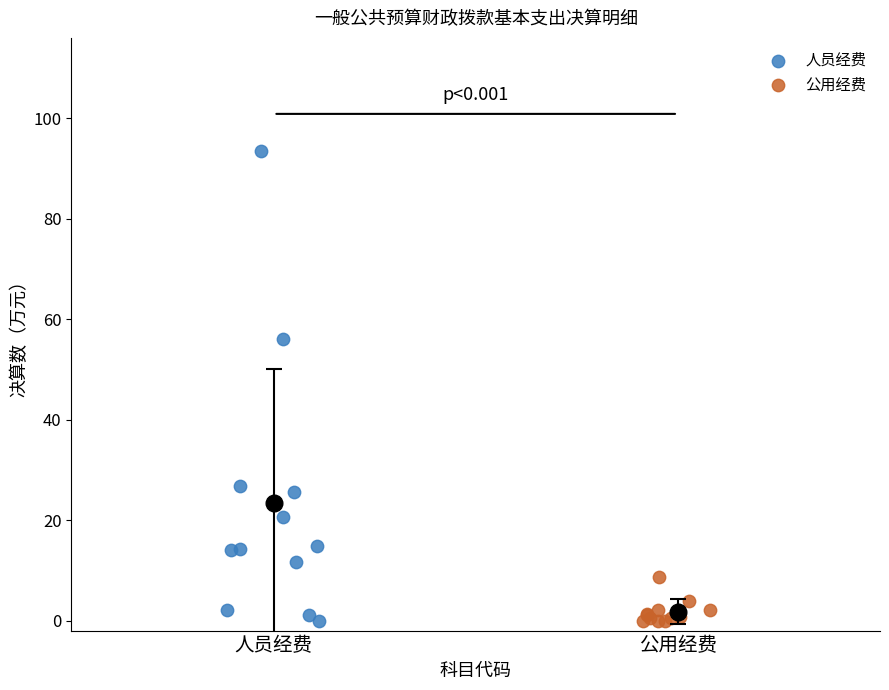

Which series reaches the maximum Y coordinate?

人员经费